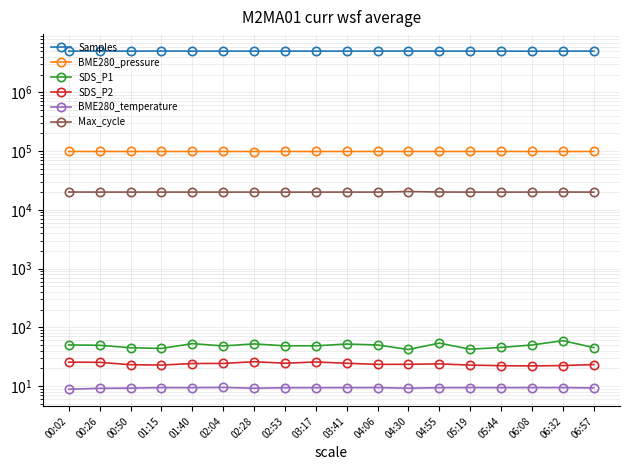

True or false: Samples and BME280_pressure intersect in this chart.

False